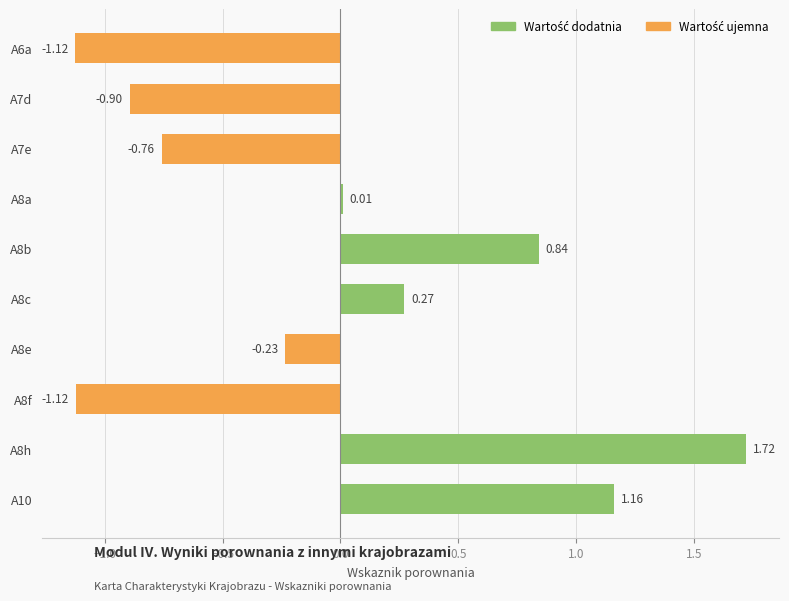

What is the change in value from A7d to A7e?

+0.1